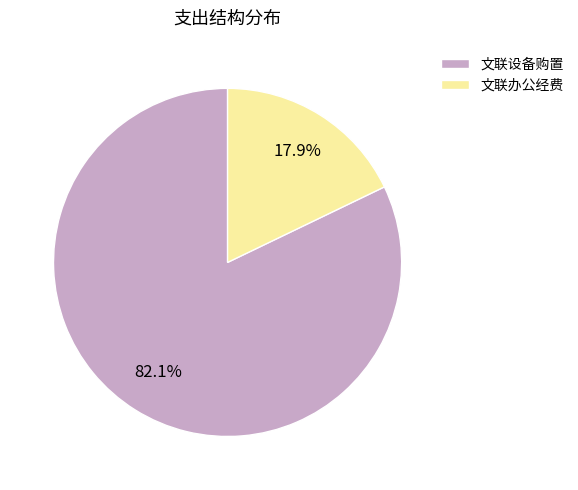

Is it true that 文联办公经费 is 18% of the pie?

True